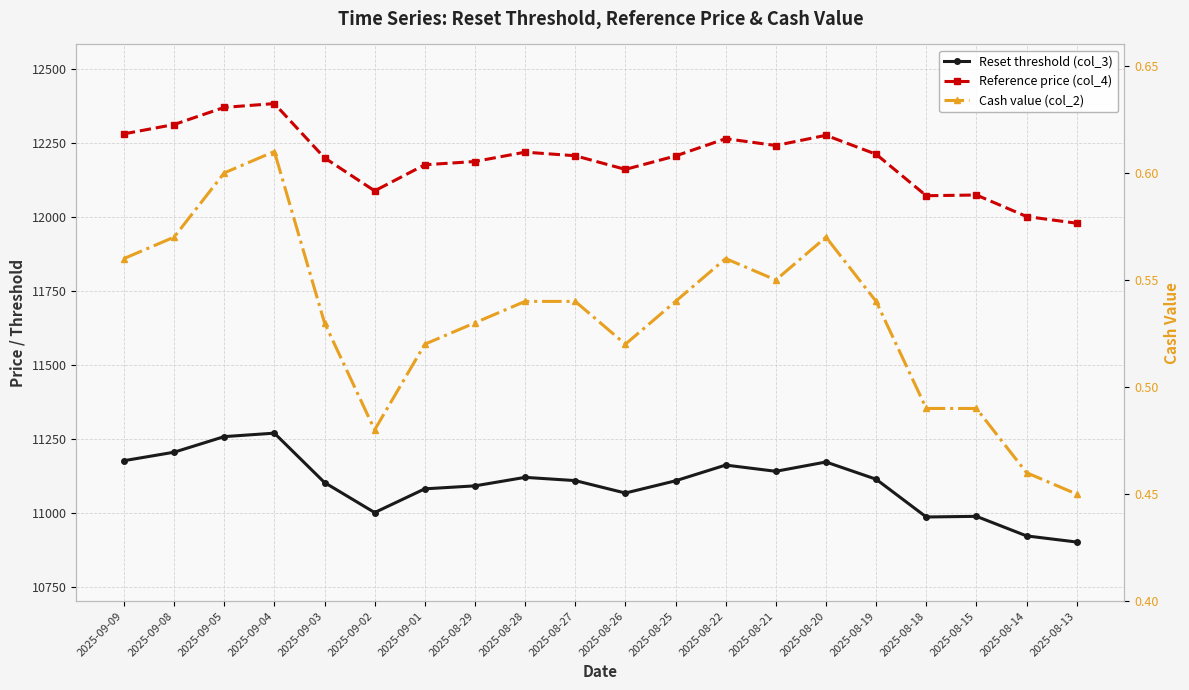

Rank the series by their maximum value, from highest to lowest.

Reference price (col_4), Reset threshold (col_3), Cash value (col_2)